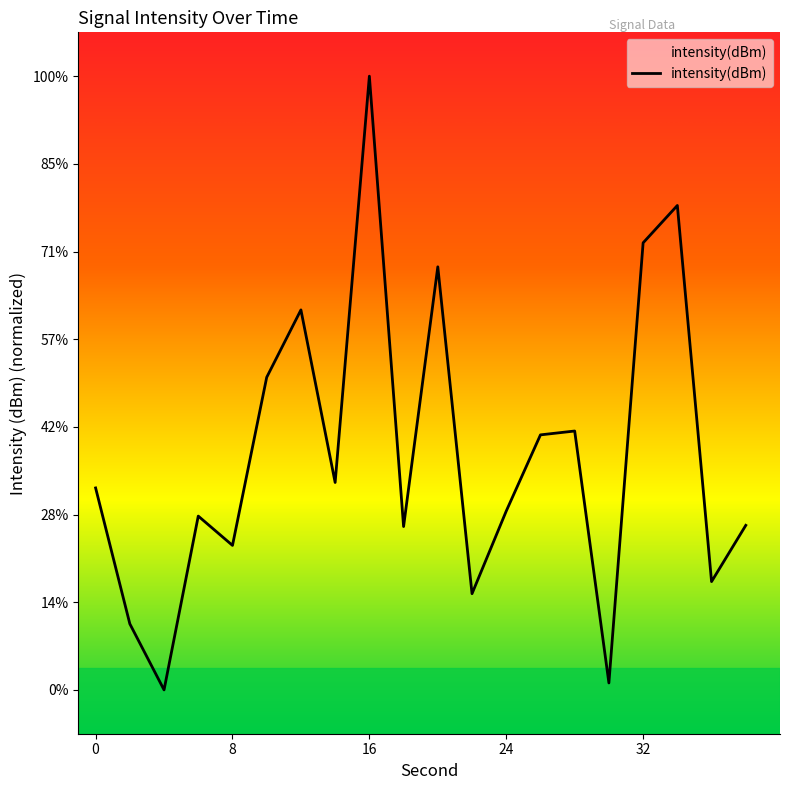

Does the chart have visible grid lines?

No